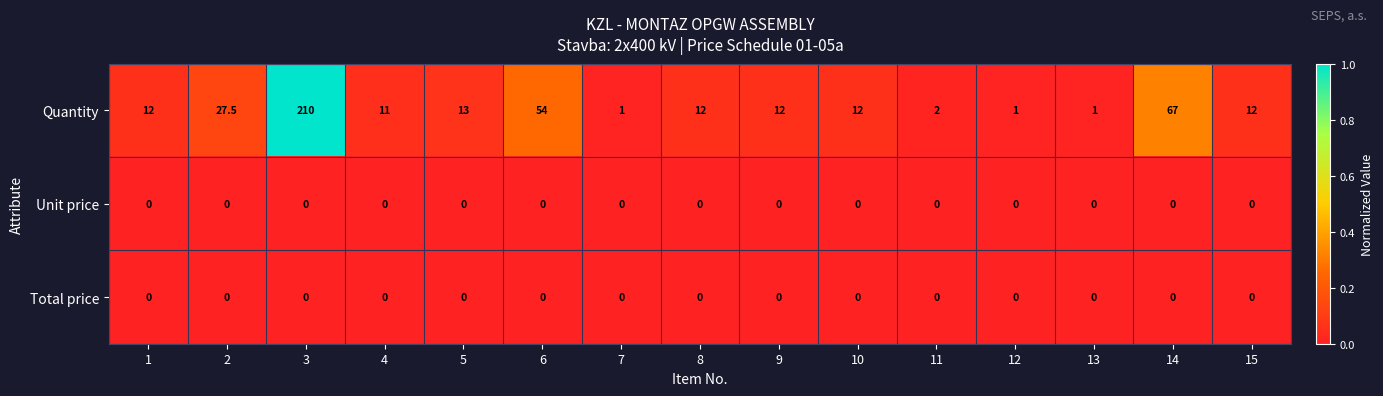

Which series has the widest spread of values?

Quantity